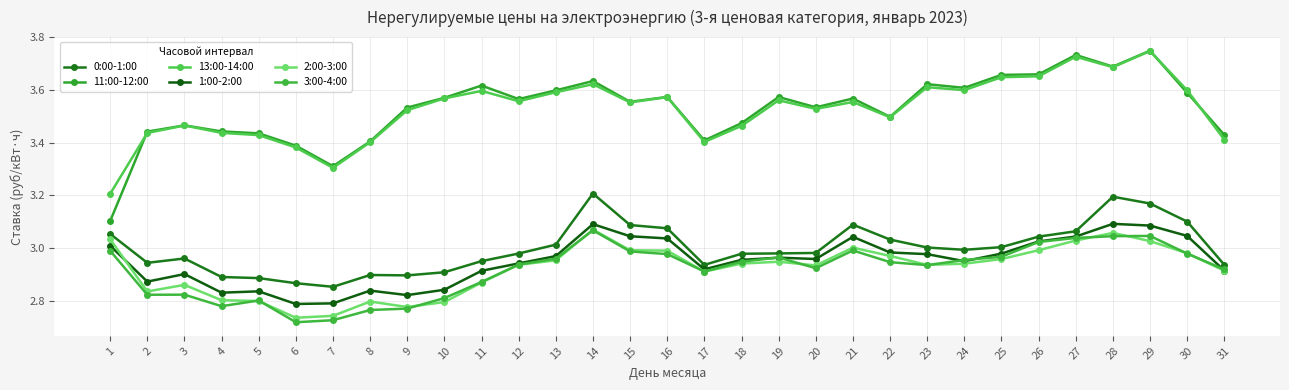

At which category does 1:00-2:00 reach its first local valley?

2